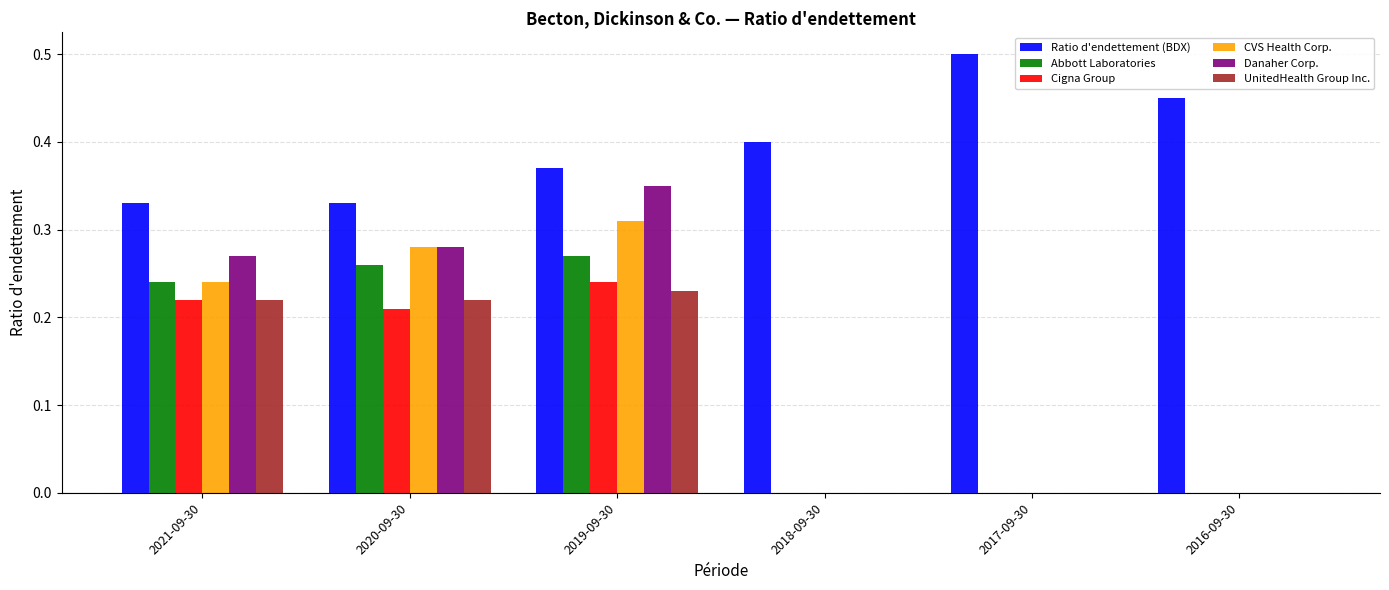

Which series has the largest total across all categories?

Ratio d'endettement (BDX)